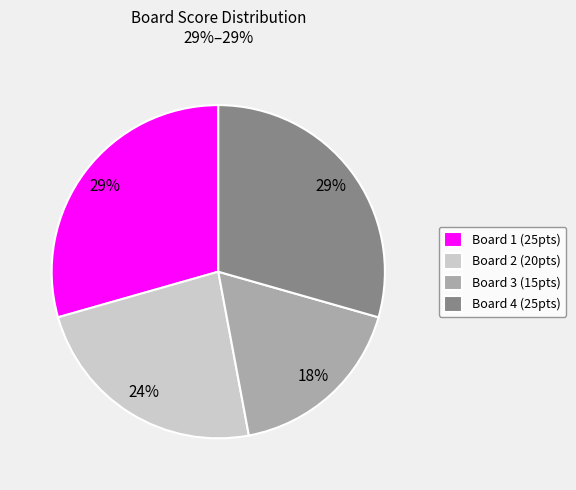

Is it true that Board 4 (25pts) is 18% of the pie?

False